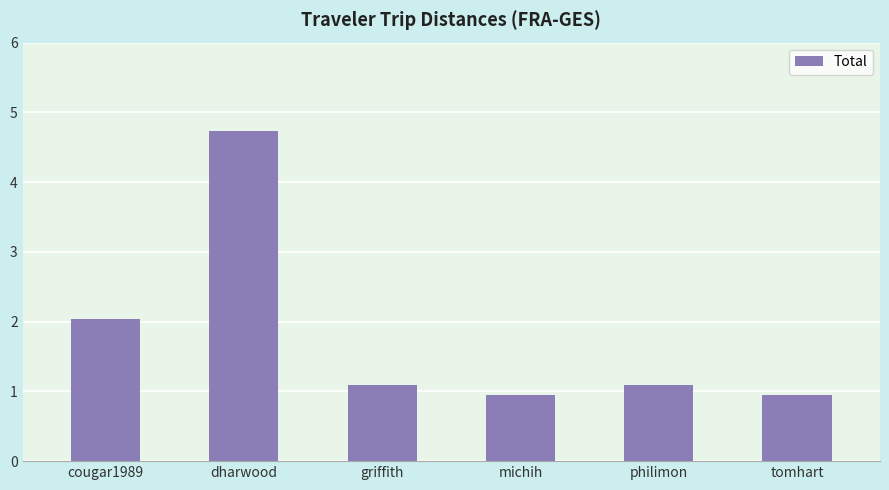

What is the label of the 4th bar from the left?

michih